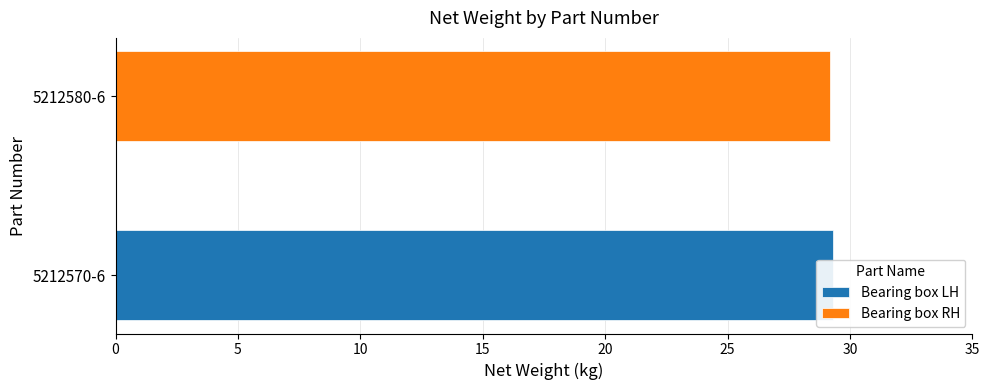

Which has a higher value, 5212580-6 or 5212570-6?

5212570-6